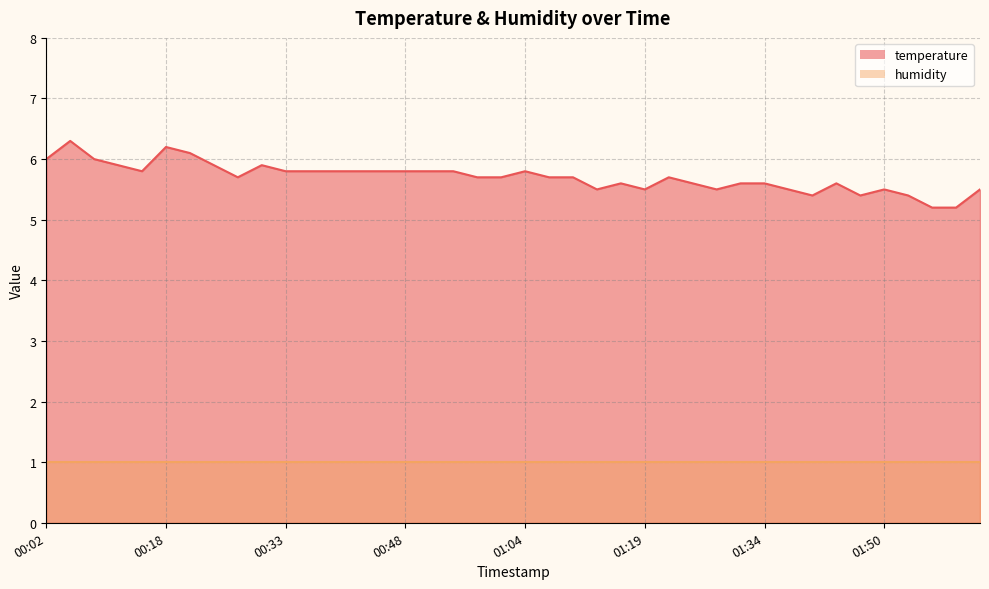

List the labels in order of value, largest first.

00:06, 00:18, 00:21, 00:02, 00:09, 00:12, 00:24, 00:30, 00:15, 00:33, 00:36, 00:39, 00:42, 00:45, 00:48, 00:52, 00:55, 01:04, 00:27, 00:58, 01:01, 01:07, 01:10, 01:22, 01:16, 01:25, 01:31, 01:34, 01:44, 01:13, 01:19, 01:28, 01:38, 01:50, 02:03, 01:41, 01:47, 01:54, 01:57, 02:00